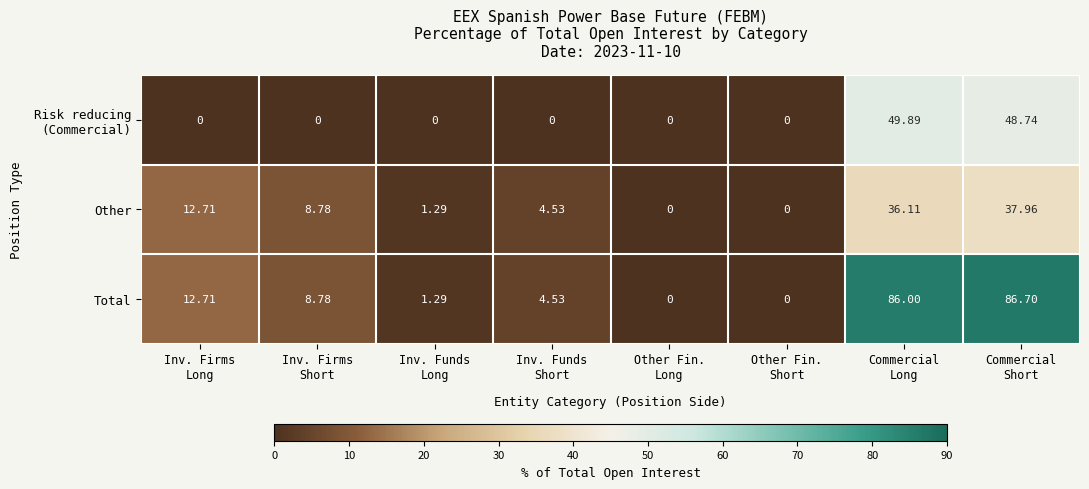

Which series has the widest spread of values?

Total